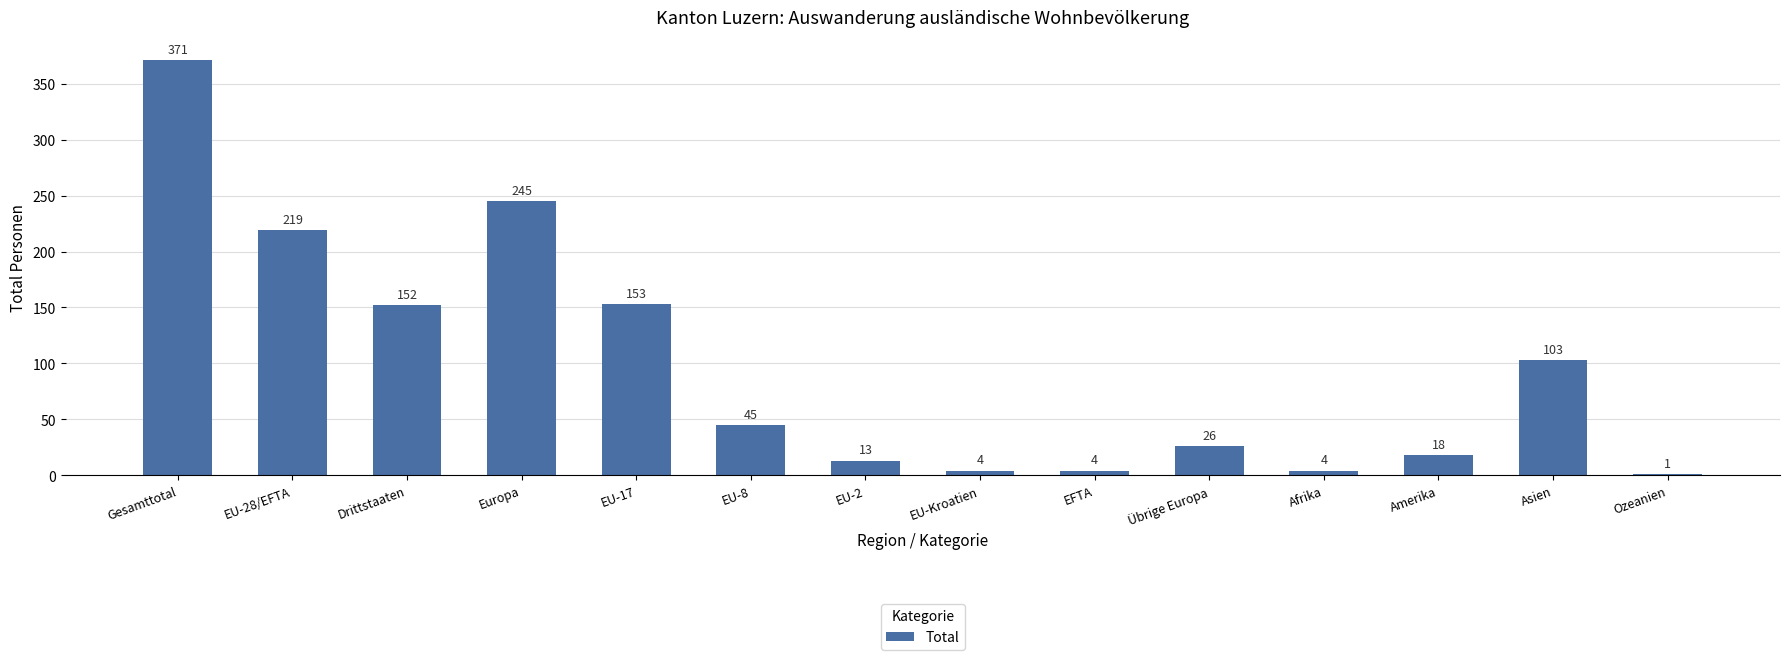

Which has a higher value, Drittstaaten or Amerika?

Drittstaaten